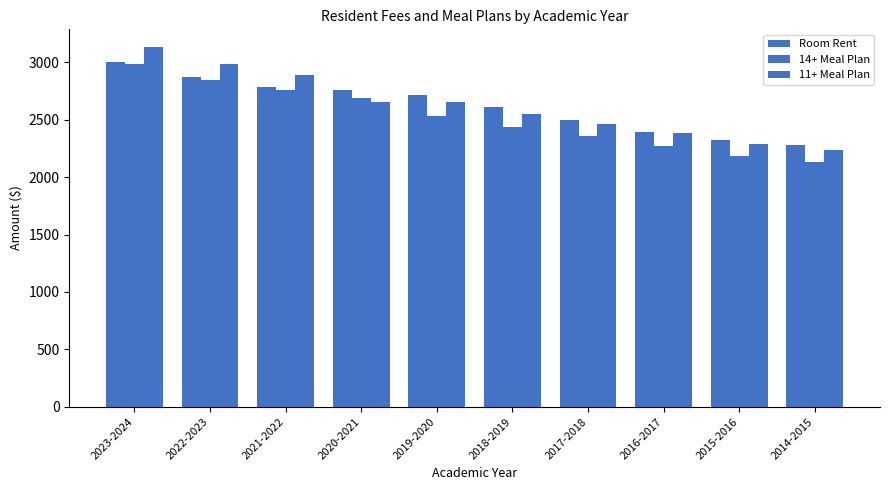

Count the number of data series in this chart.

3